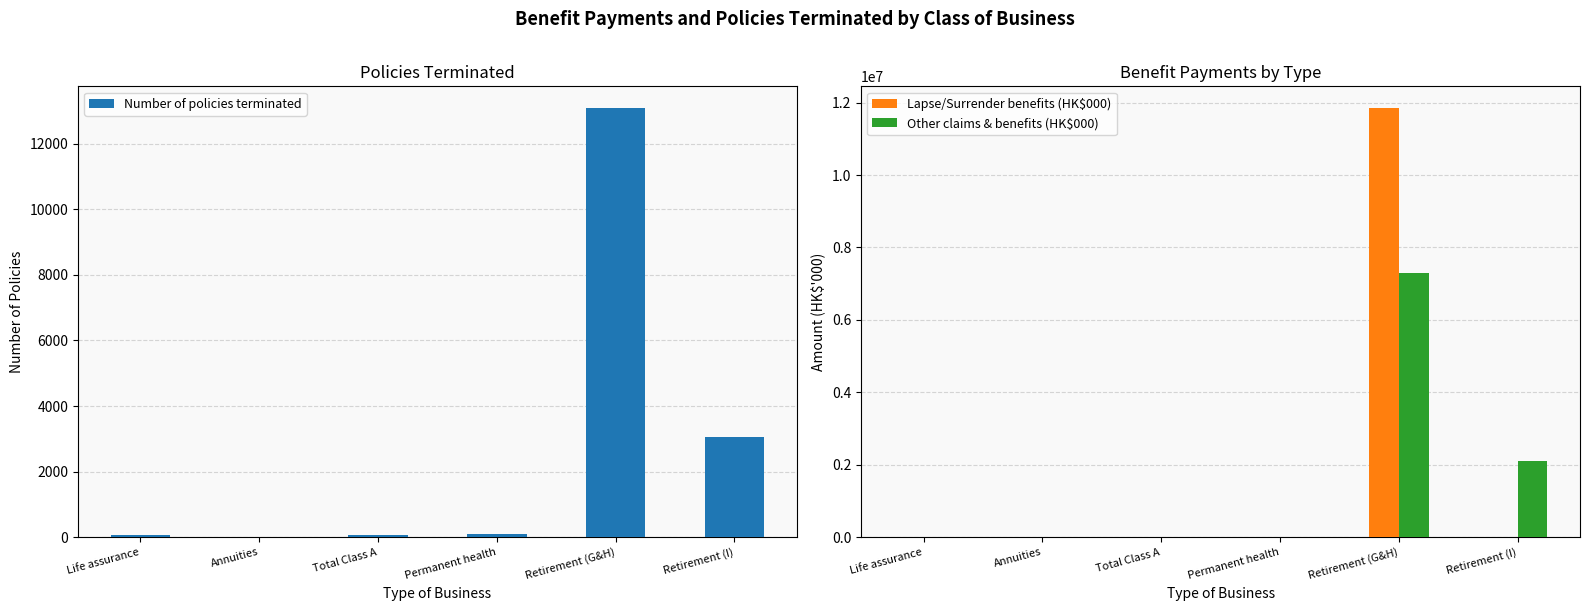

List the series in order of their peak value, lowest first.

Number of policies terminated, Other claims & benefits (HK$000), Lapse/Surrender benefits (HK$000)